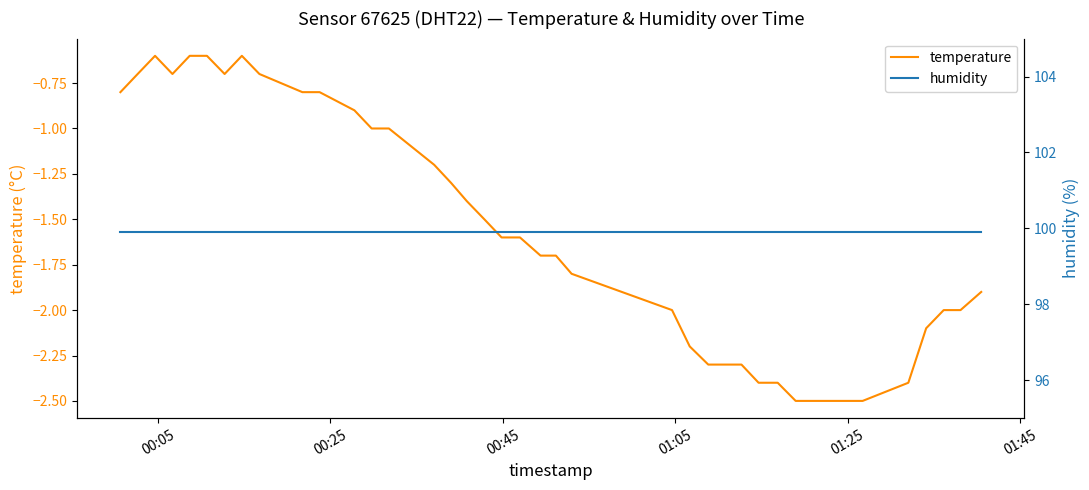

Which series has the largest total across all categories?

humidity